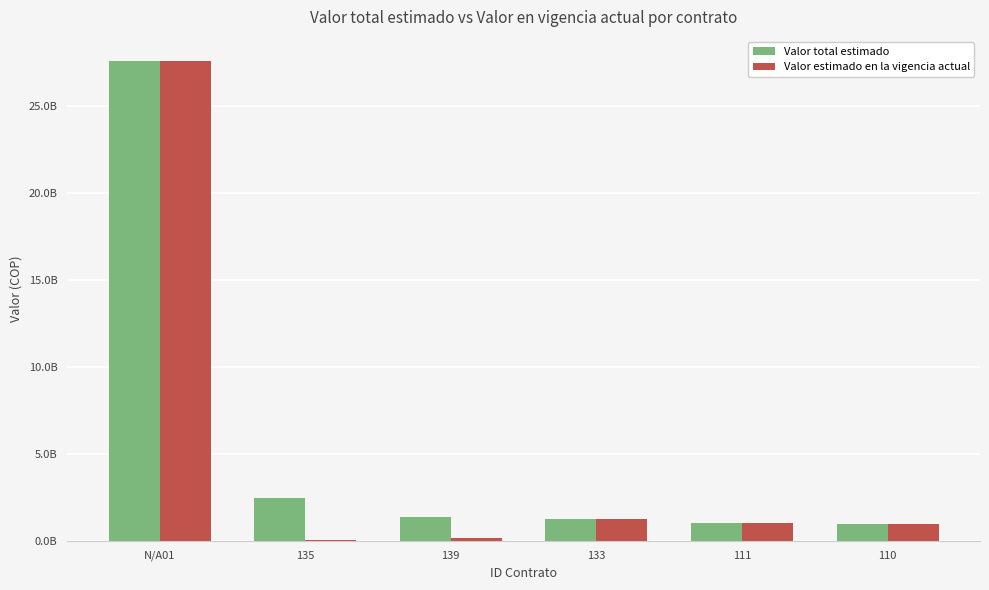

Reading left to right, list all the values displayed in this chart.

Valor total estimado: N/A01=27559480381.5	135=2499329030.0	139=1366434390.2	133=1259273019.0	111=1073874467.0	110=1008367633.0
Valor estimado en la vigencia actual: N/A01=27559480381.5	135=94340000.0	139=169567995.8	133=1259273019.0	111=1073874467.0	110=1008367633.0